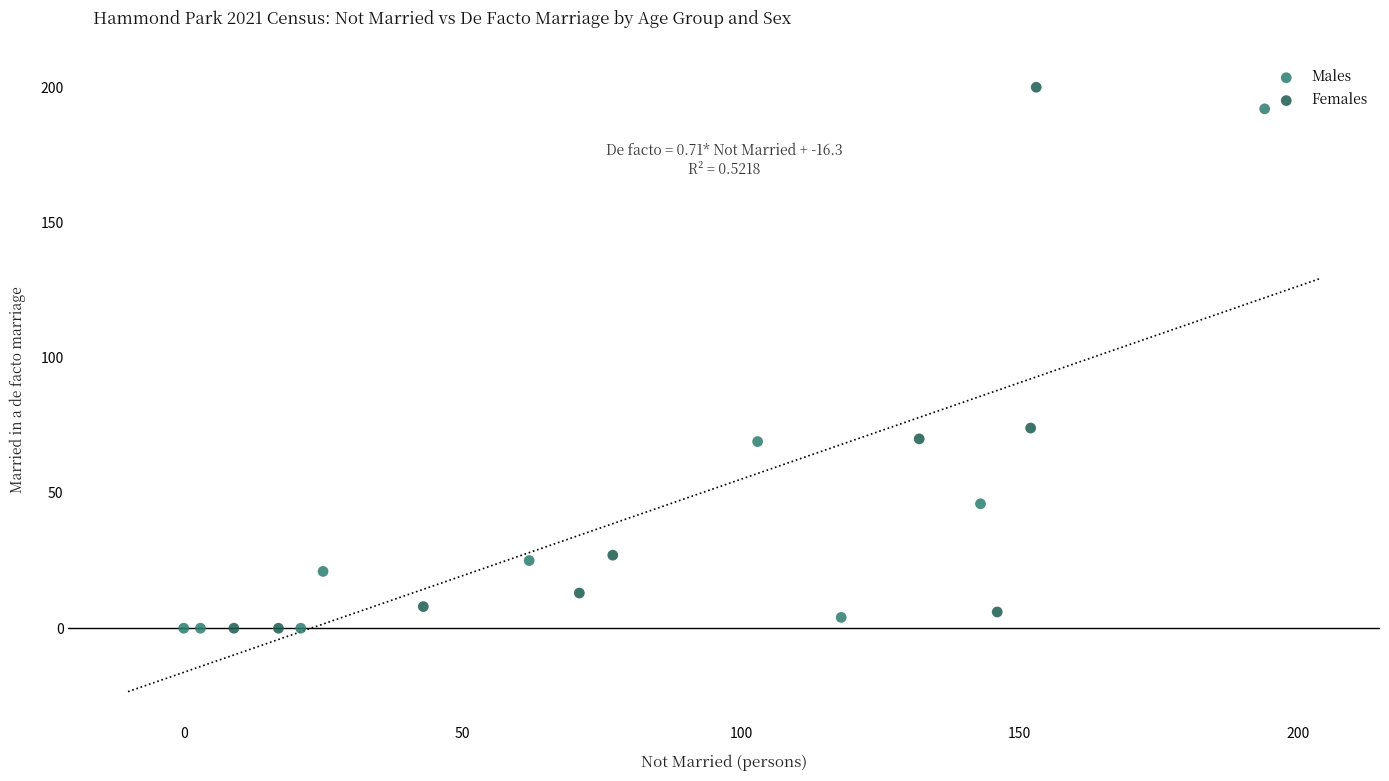

Which series has the widest spread of Y values?

Females